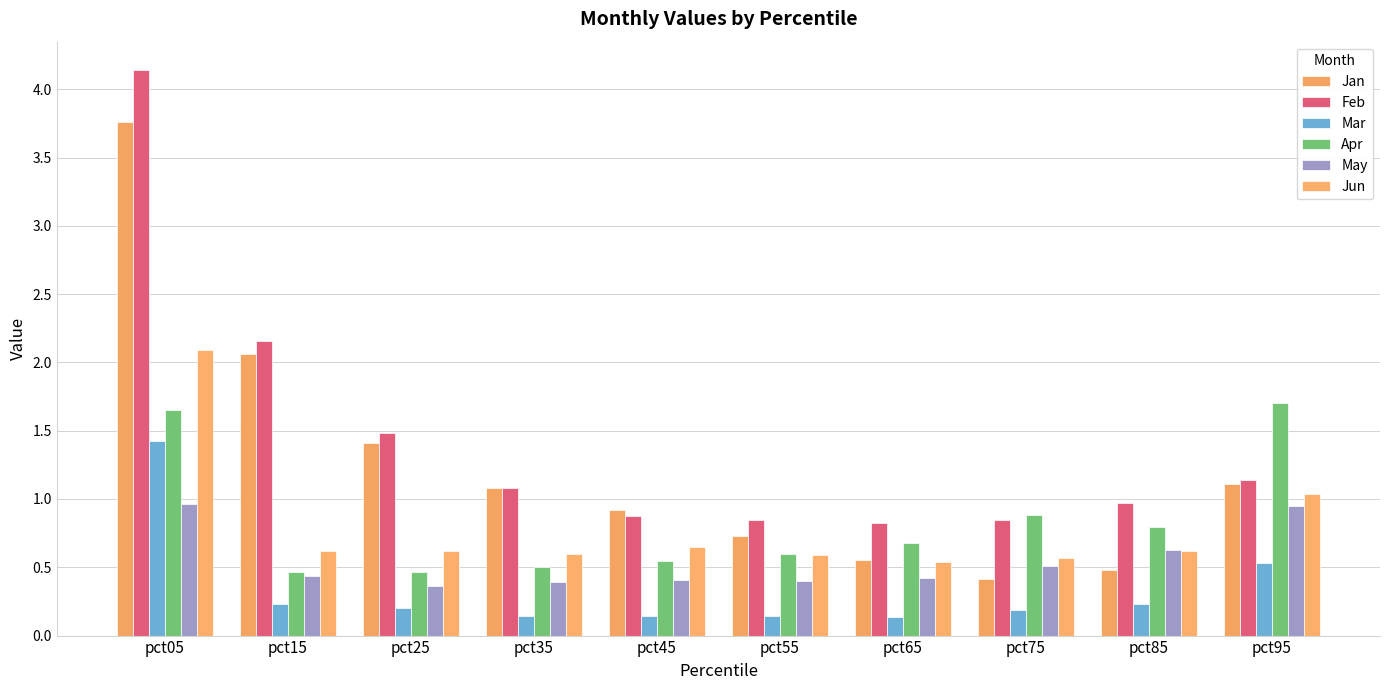

What is the smallest value displayed?

0.1